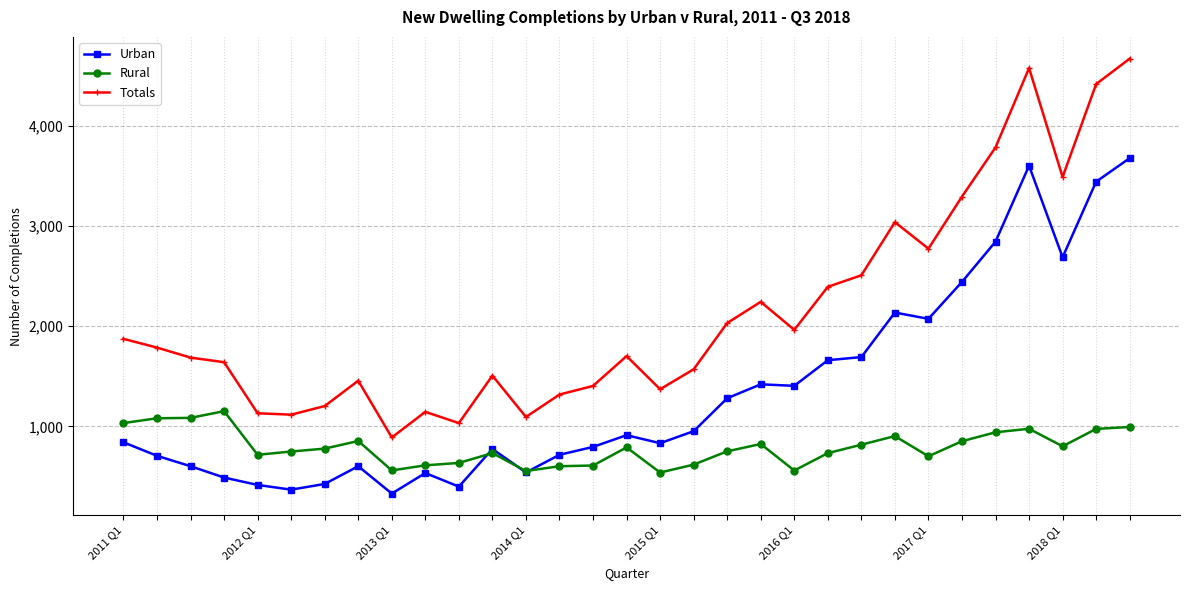

What is the lowest value of the Rural series?

539